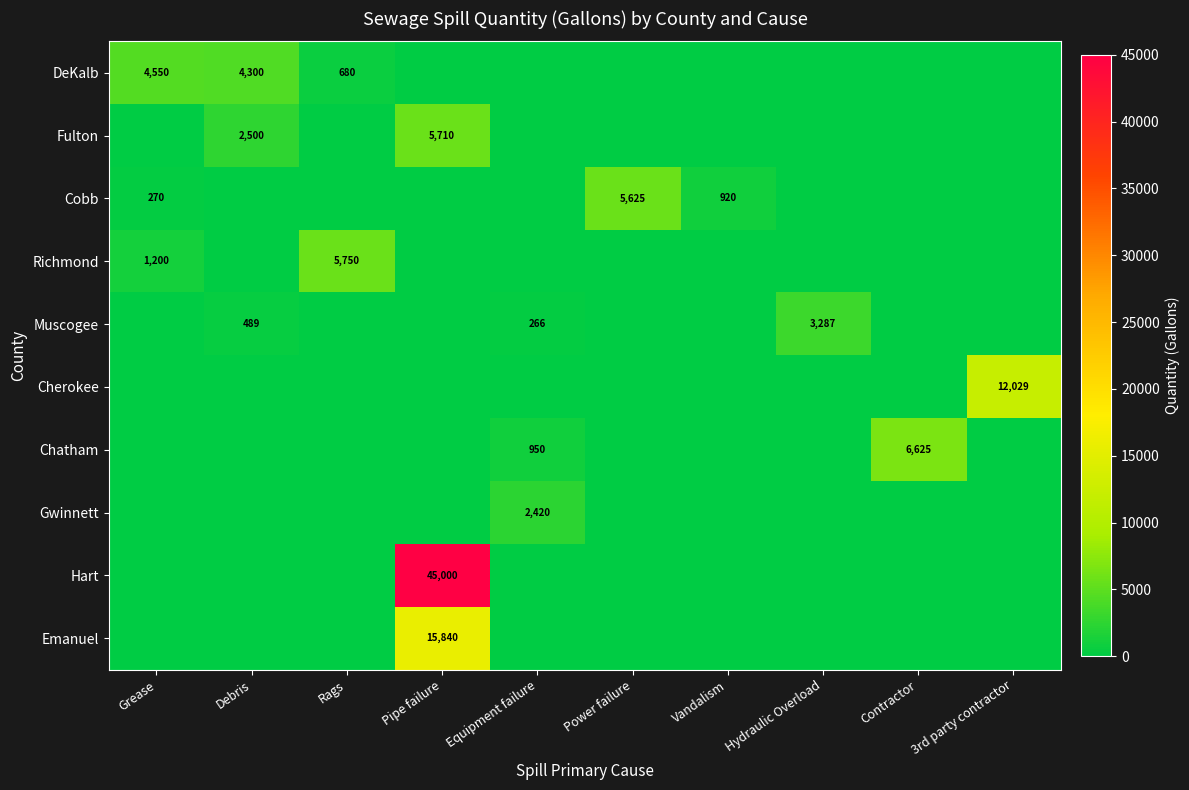

At which category is the sum across all series the highest?

Pipe failure